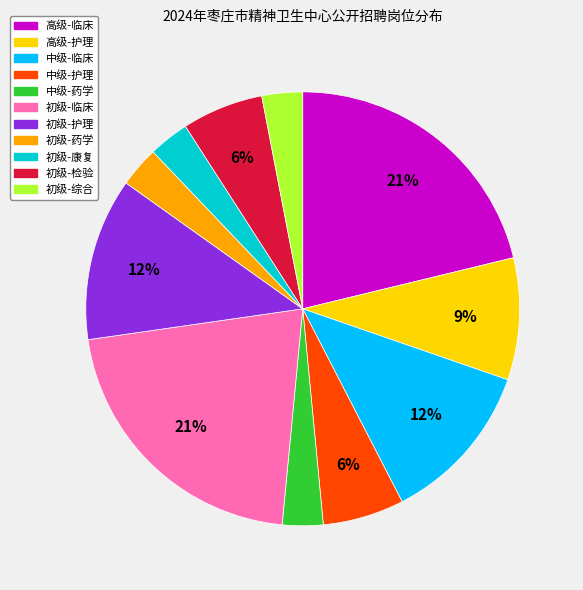

To the nearest percent, what portion does 高级-临床 represent?

21%